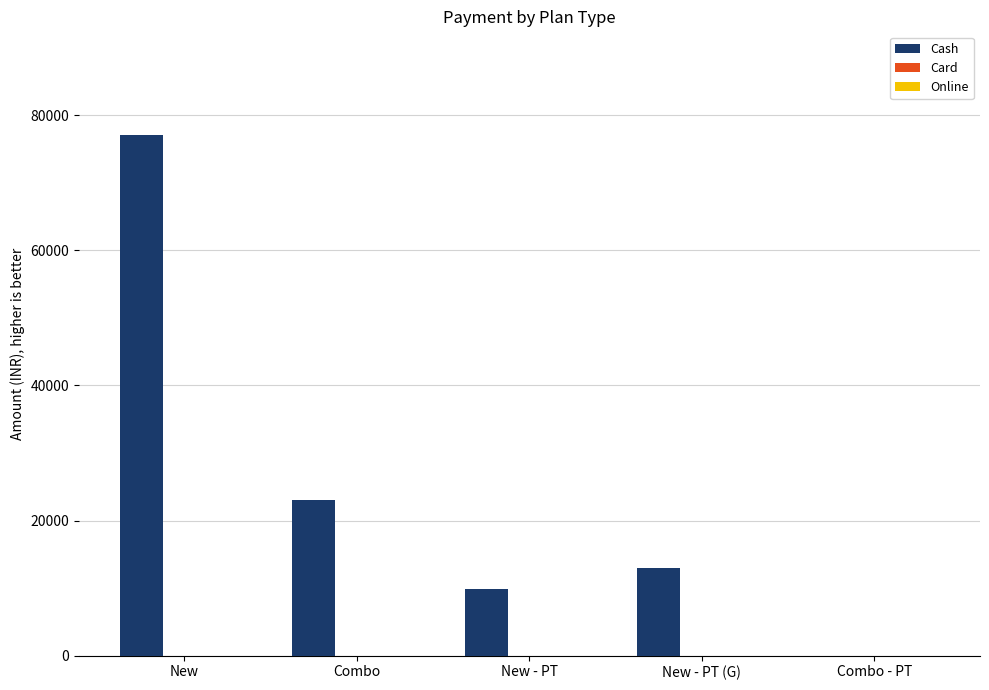

How many positive values are there?

4